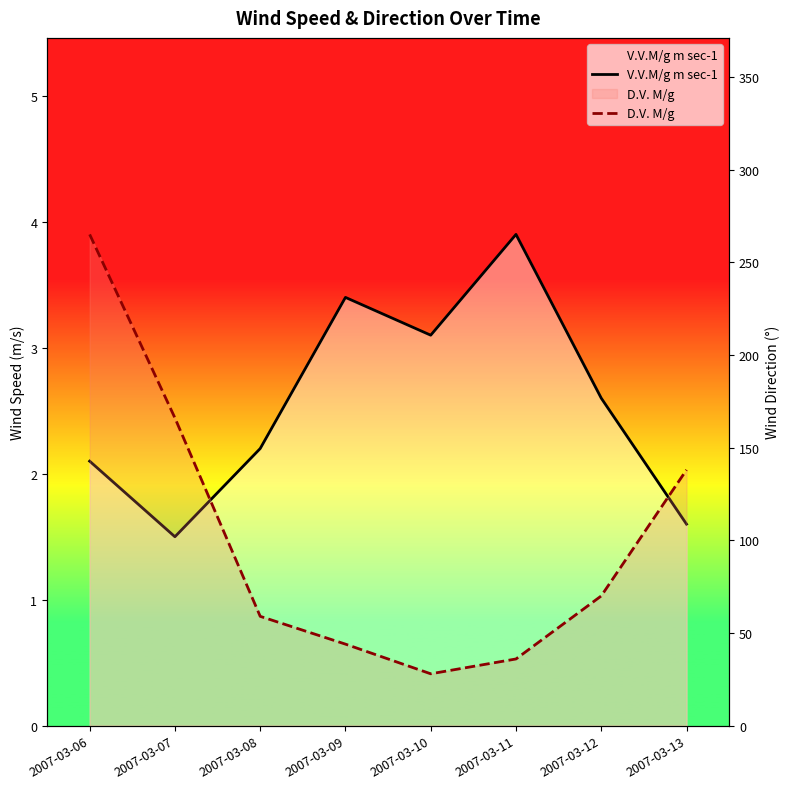

True or false: D.V. M/g and V.V.M/g m sec-1 intersect in this chart.

False